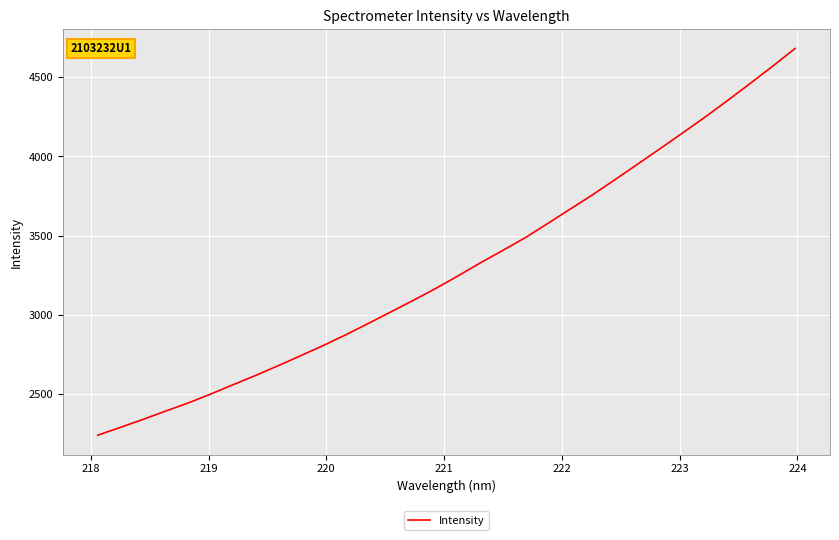

What is the greatest value displayed?

4681.3